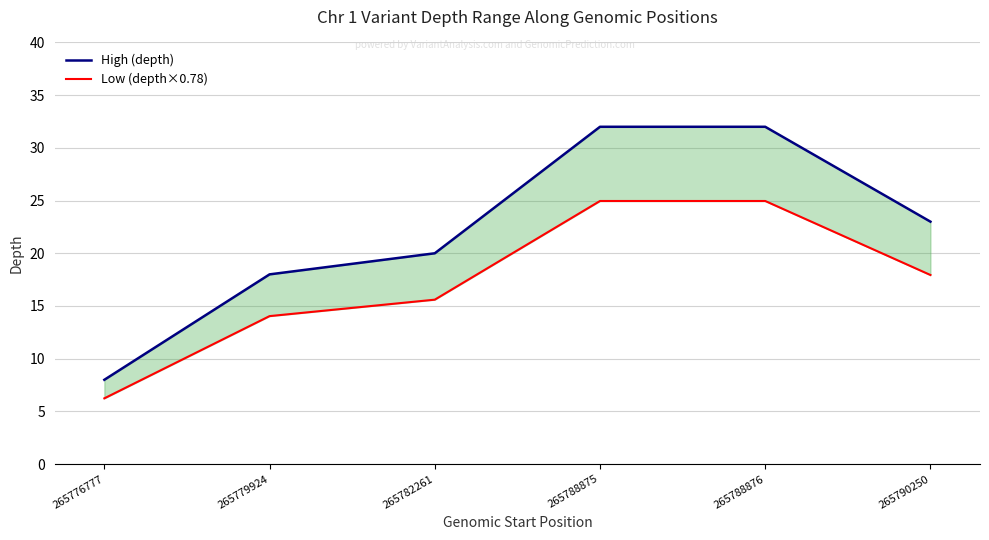

At which category is the sum across all series the highest?

265788875